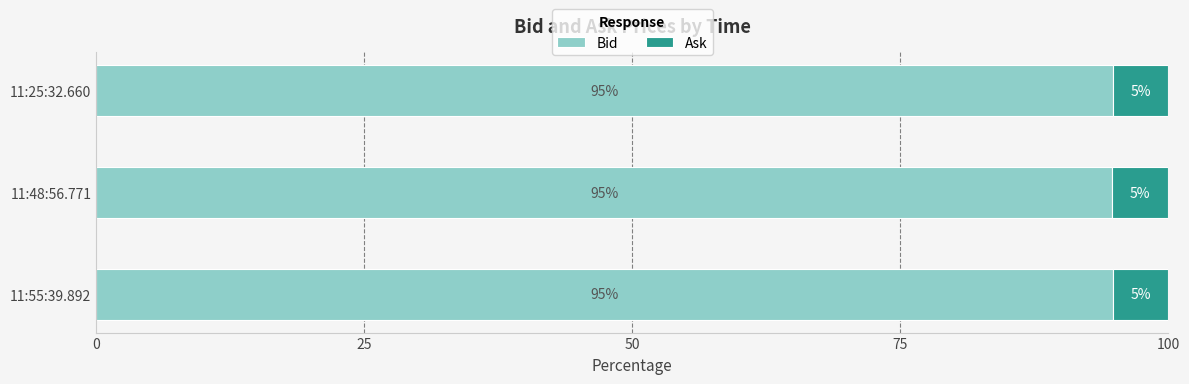

The Bid series shows 94.9 at 11:55:39.892. True or false?

True